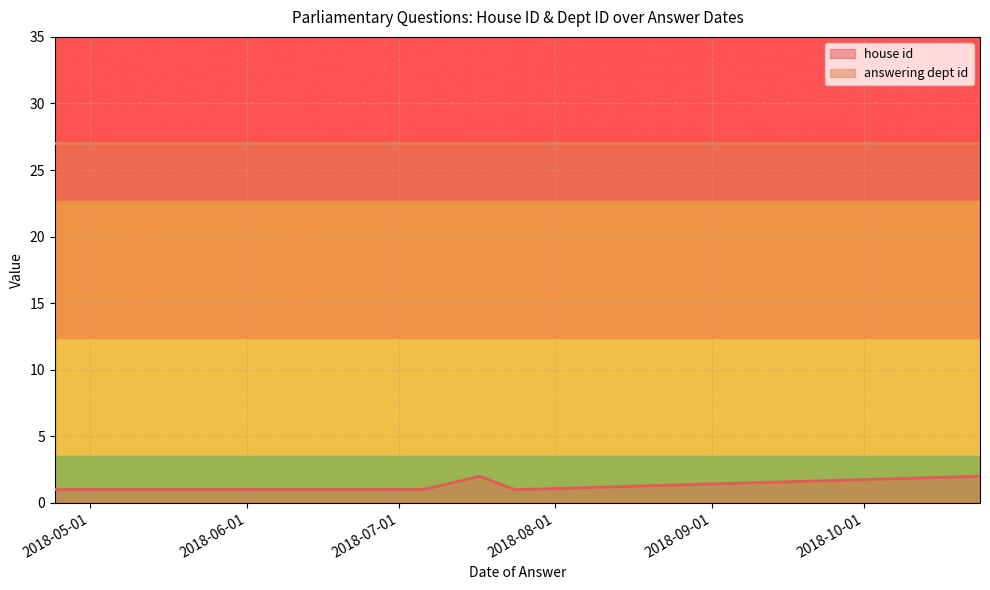

True or false: answering dept id and house id cross at least once.

False